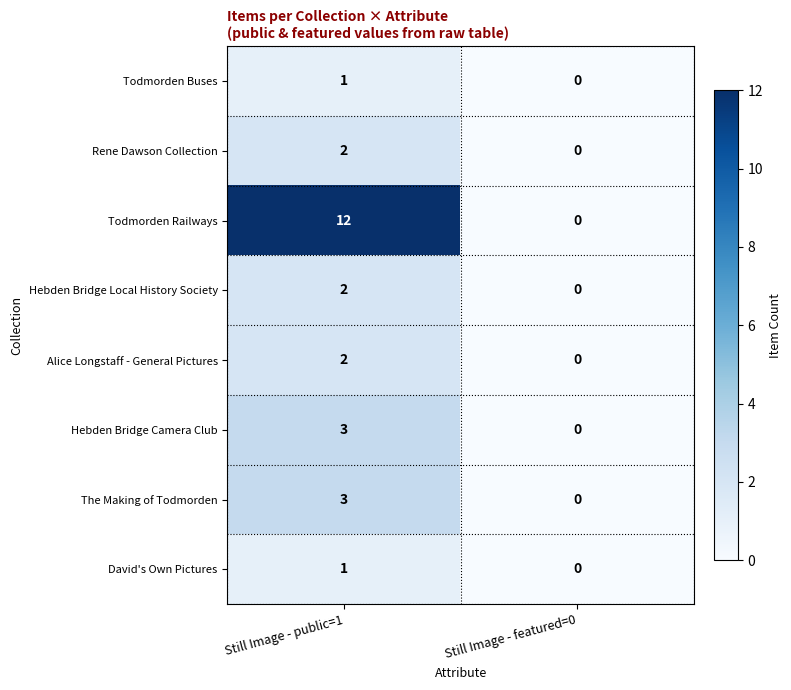

At which category is the sum across all series the highest?

Still Image - public=1